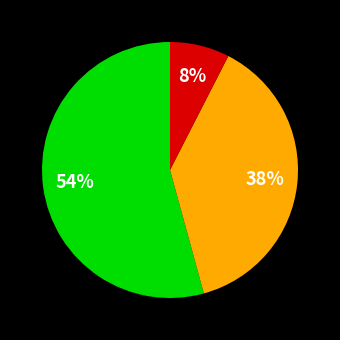

Is there a majority slice in this chart?

Yes